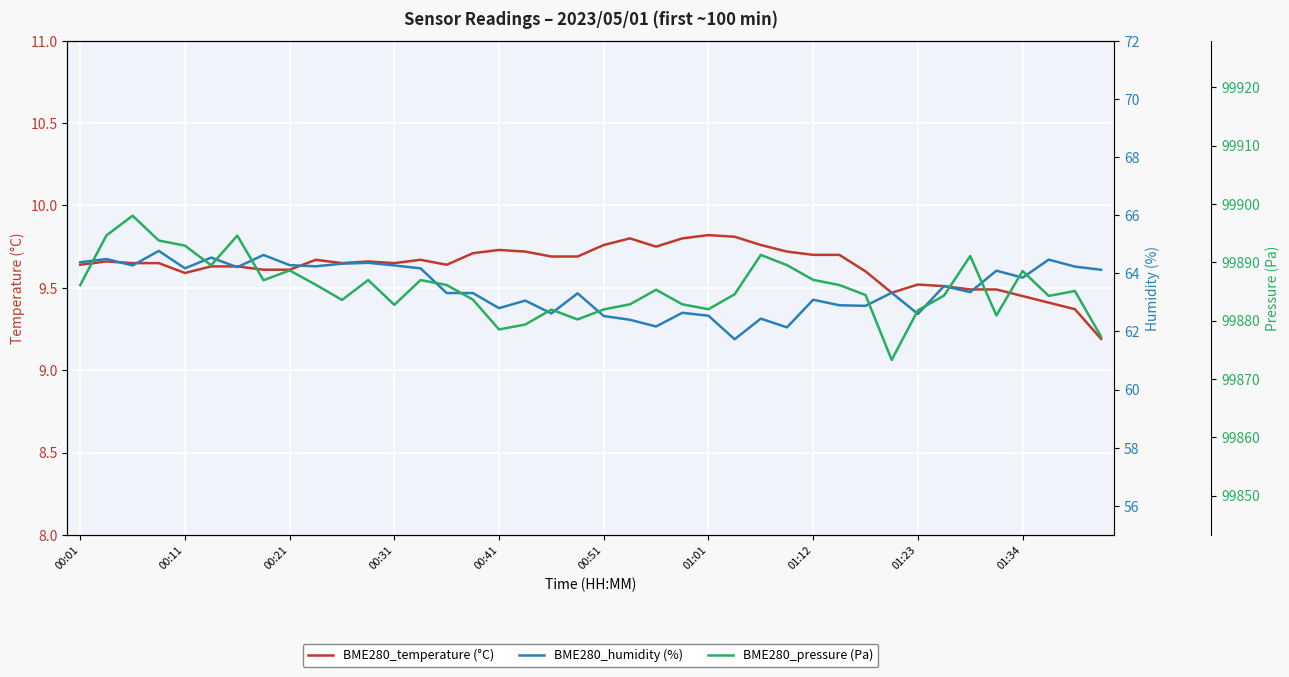

True or false: BME280_humidity (%) and BME280_temperature (°C) cross at least once.

False